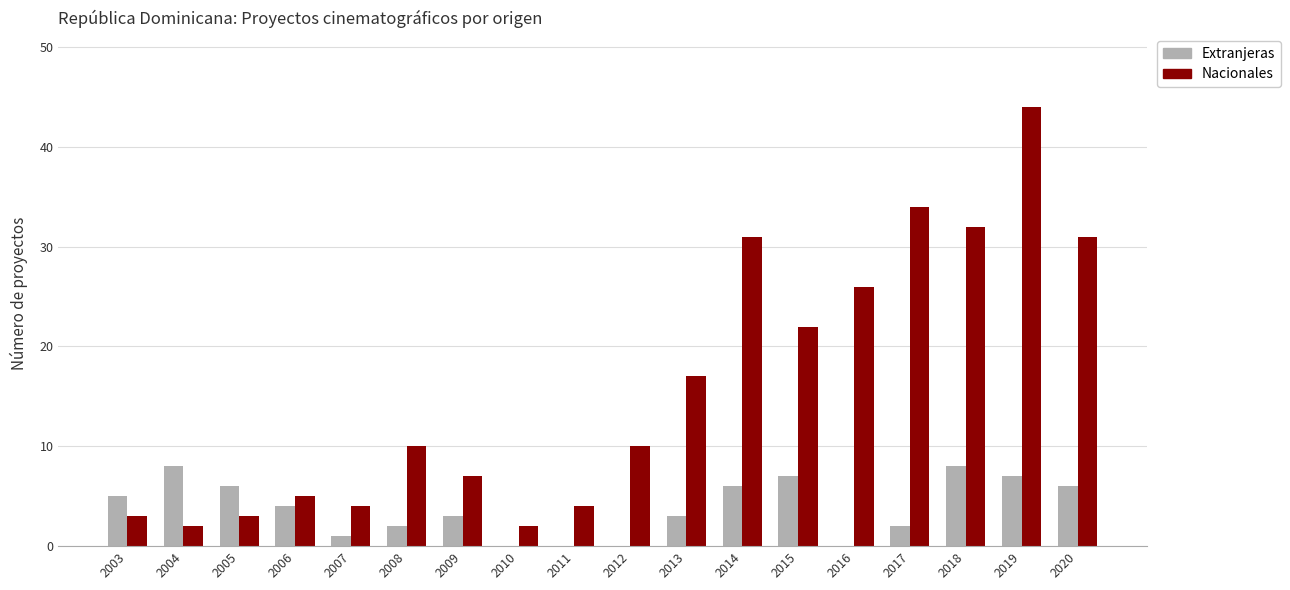

What is the approximate value of Extranjeras at 2019?

7